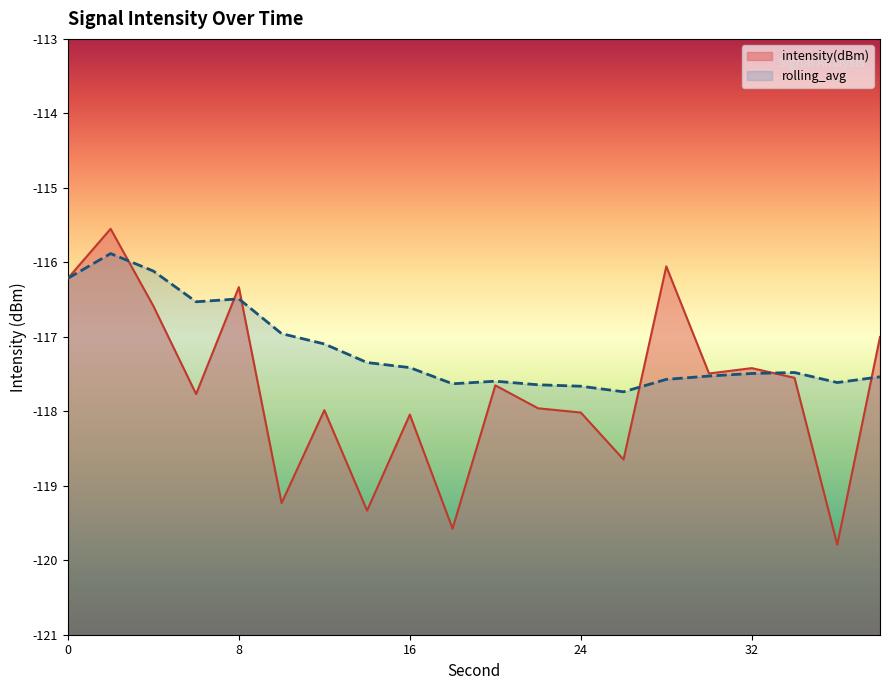

What is the minimum value shown in the chart?

-119.8